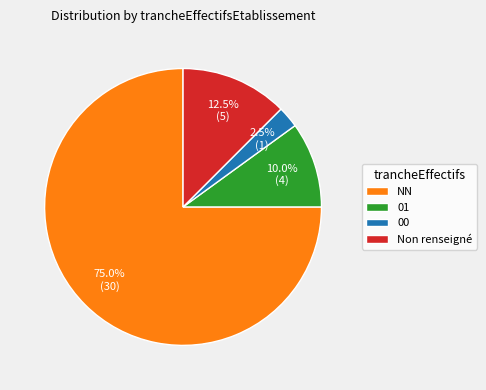

To the nearest percent, what is the average slice percentage?

25%